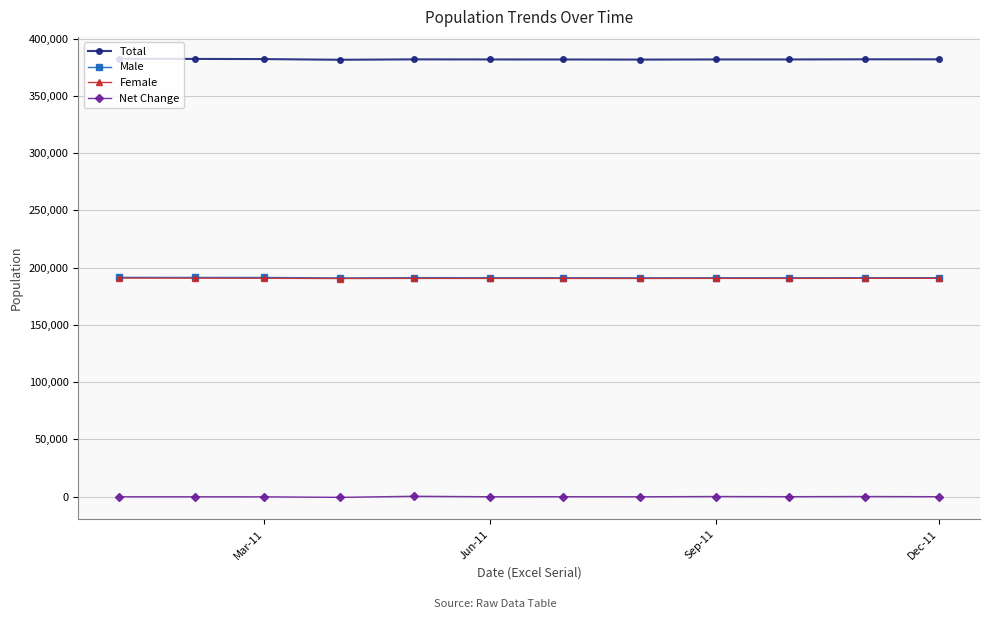

What is the minimum value for Male?

191066